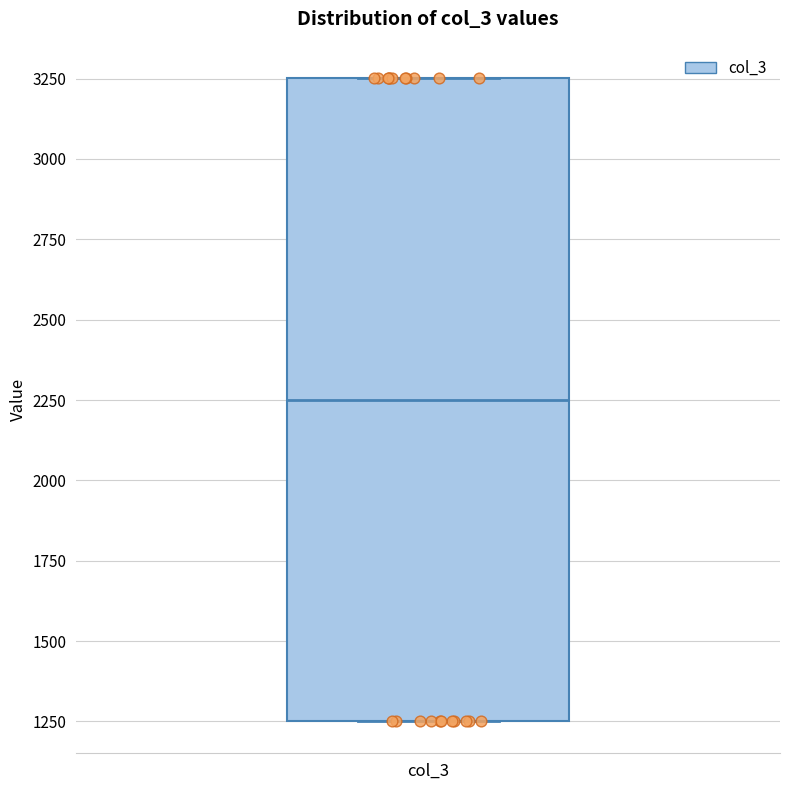

Transcribe this box plot: give where the median line is, the range the box spans, and where the two whiskers end, as read against the y-axis. The values are not printed on the chart, so give them approximately, as read against the axis.

median 2250, box 1250 to 3250, whiskers 1250 to 3250